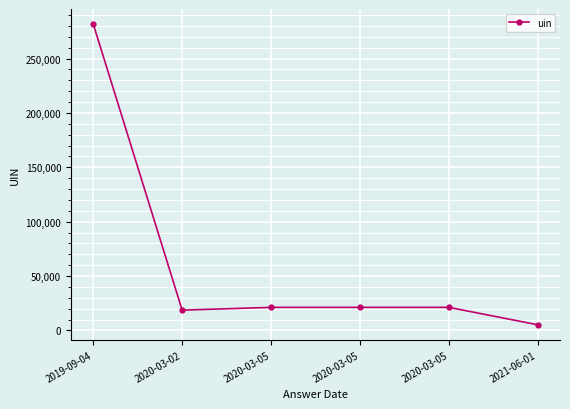

List the labels in order of value, largest first.

2019-09-04, 2020-03-05, 2020-03-05, 2020-03-05, 2020-03-02, 2021-06-01